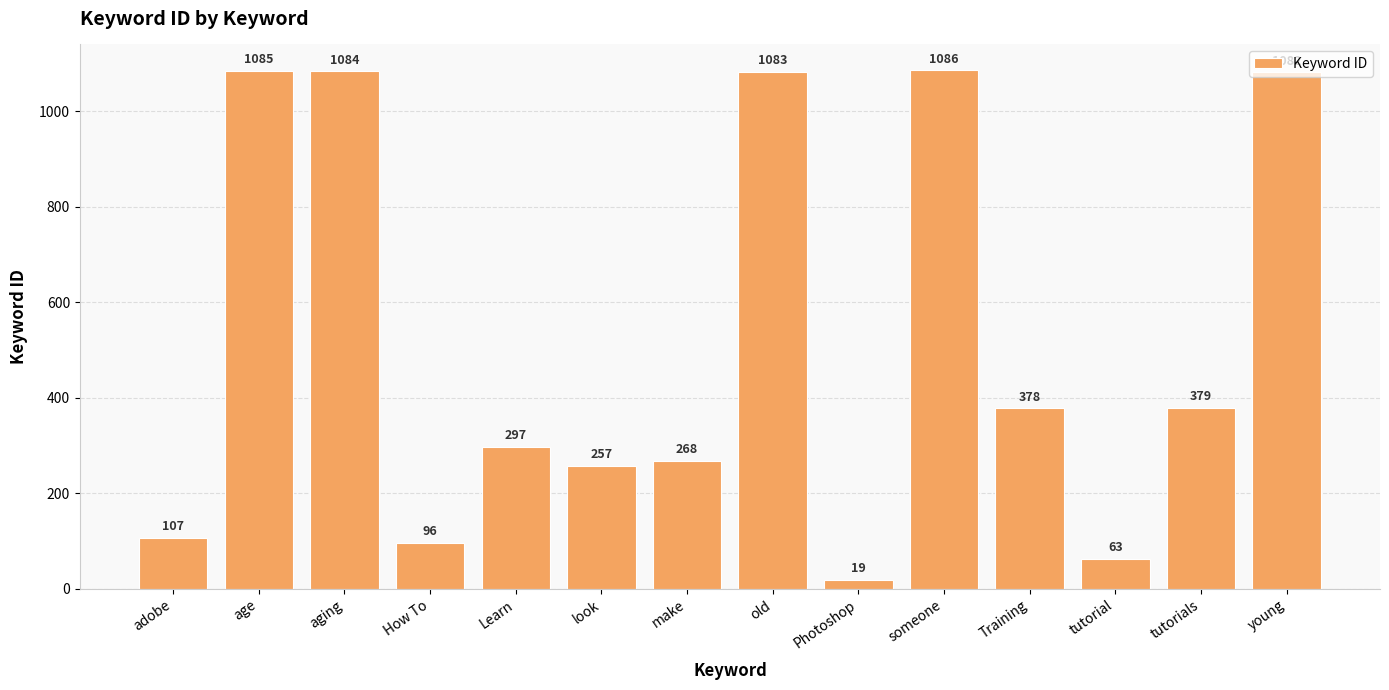

Reading left to right, what are all the values shown in this chart?

107	1085	1084	96	297	257	268	1083	19	1086	378	63	379	1082